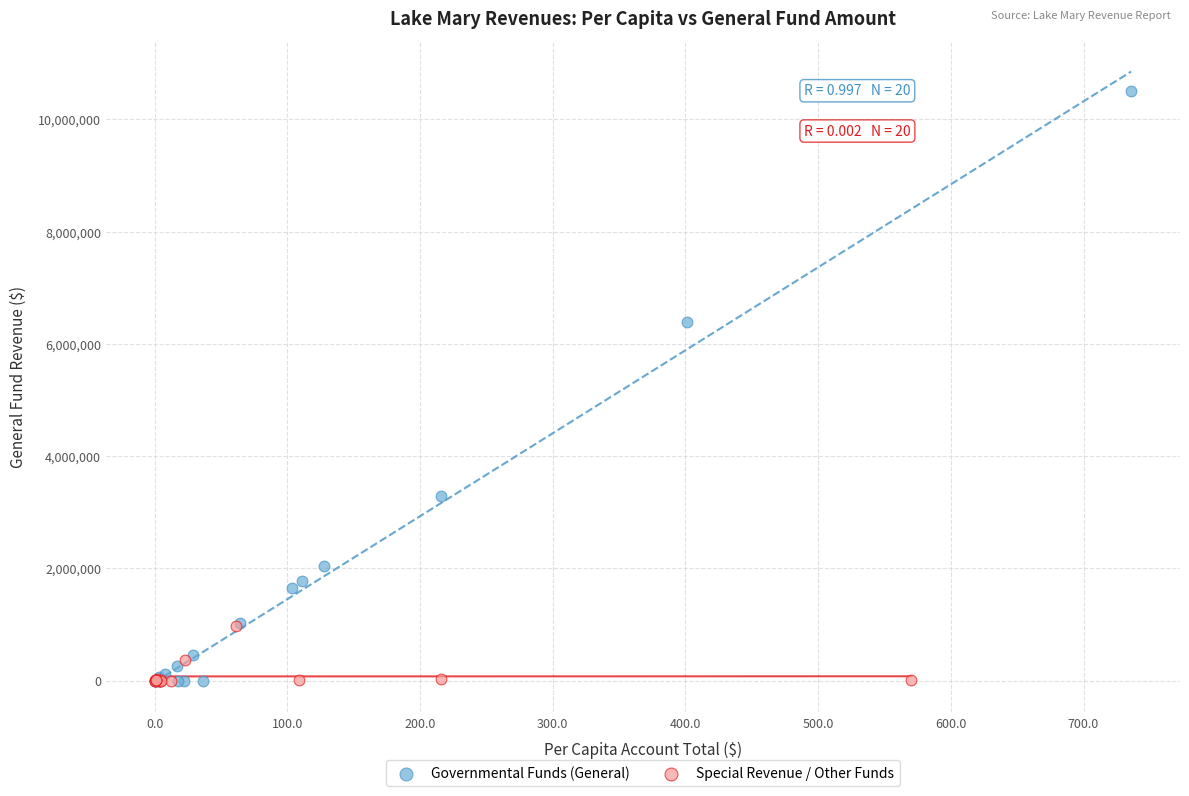

Which series contains the highest Y value?

Governmental Funds (General)